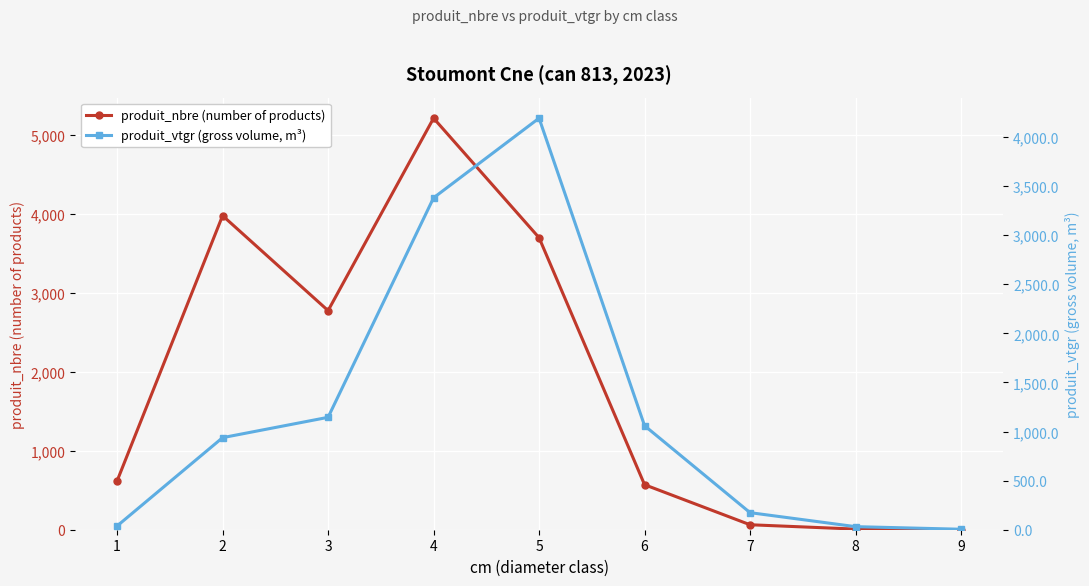

Reading left to right, list all the values displayed in this chart.

produit_nbre (number of products): 618.0	3976.0	2774.0	5210.0	3697.0	570.0	63.0	8.0	1.0
produit_vtgr (gross volume, m³): 38.3	937.5	1144.5	3379.5	4190.6	1059.3	173.8	31.2	4.9